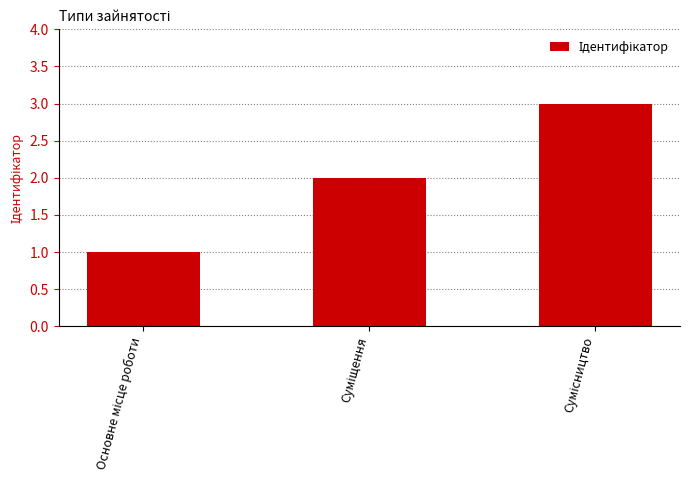

What is the greatest value displayed?

3